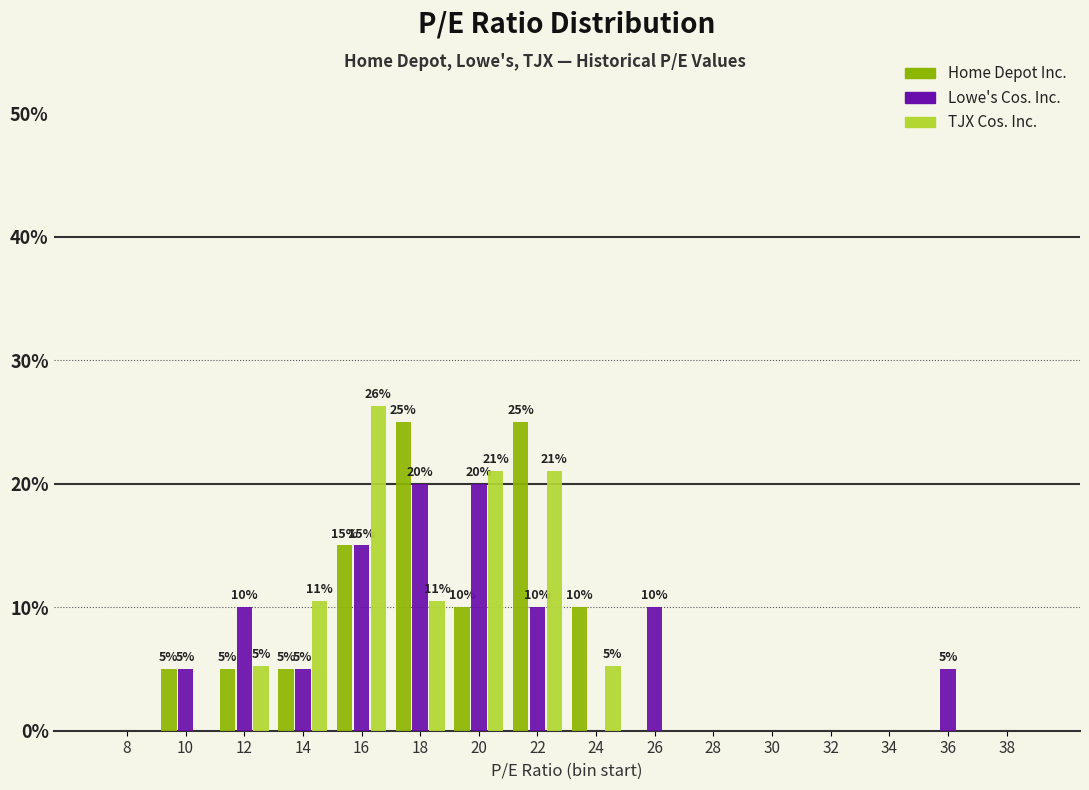

Between 34 and 36, which series saw the biggest shift?

Lowe's Cos. Inc.